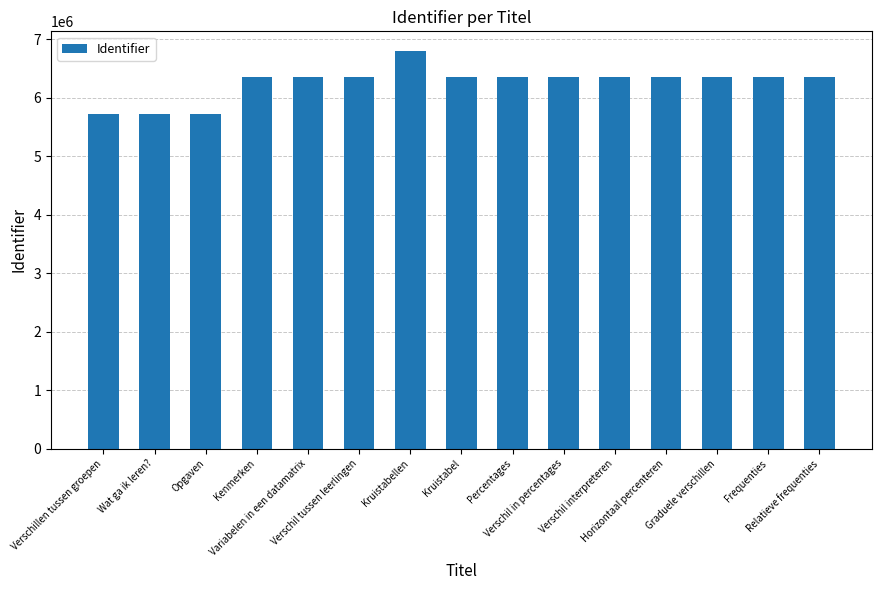

What is the difference between the second highest and minimum values?

622977